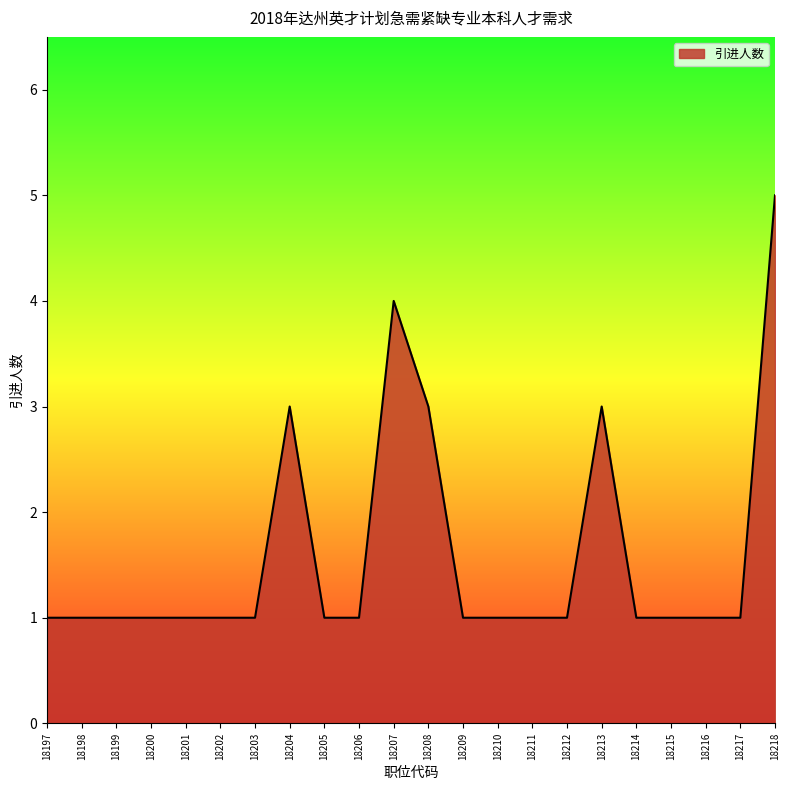

The value at 18216 is 2. True or false?

False